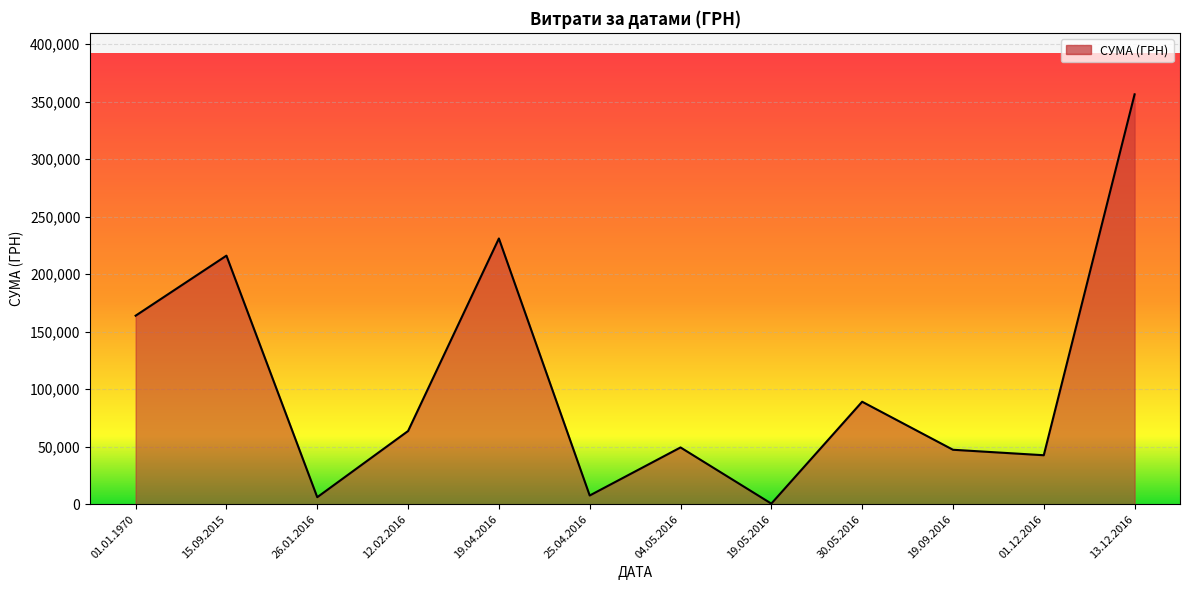

What is the ratio of the value at 30.05.2016 to the value at 13.12.2016?

0.3